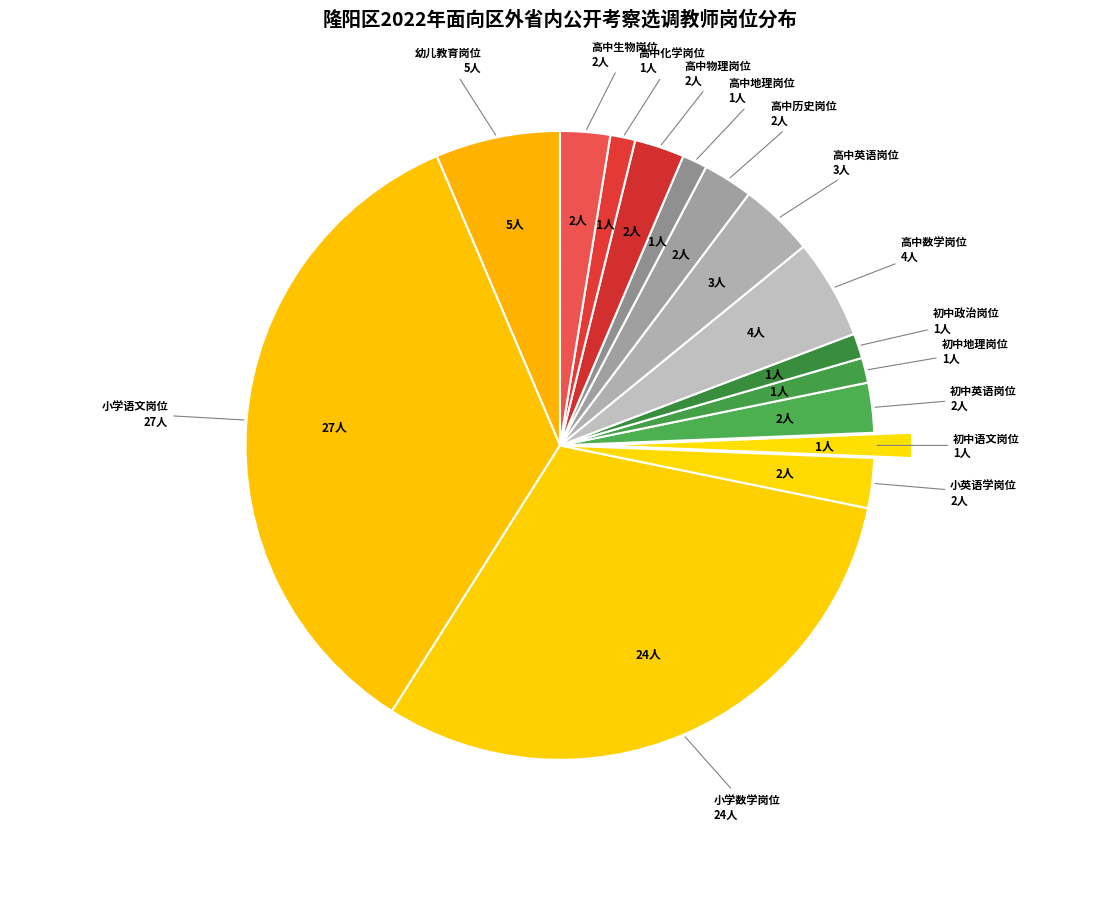

True or false: 初中语文岗位 accounts for 1% of the total.

True